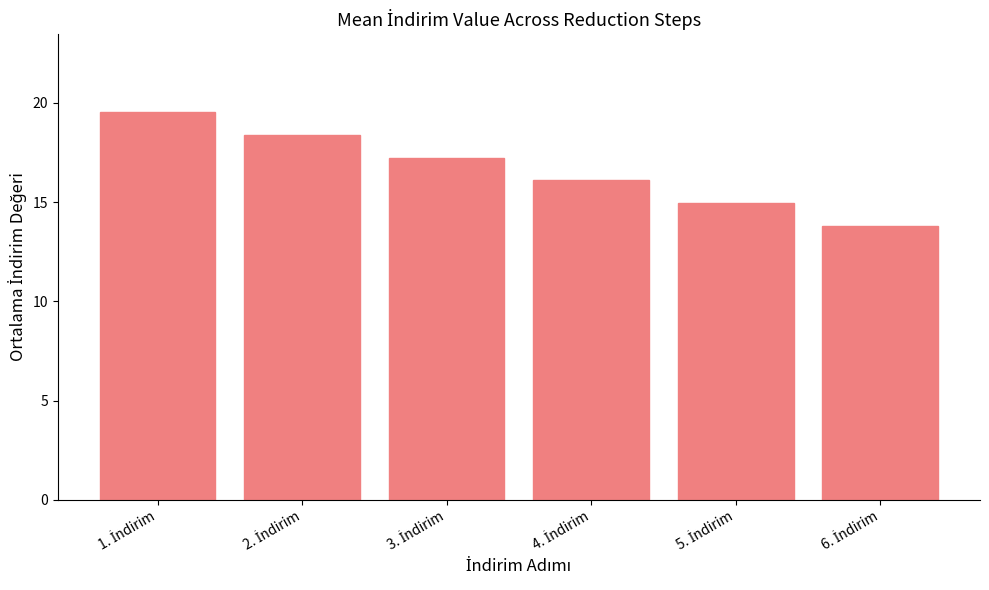

What is the difference between the maximum and second lowest values?

4.6